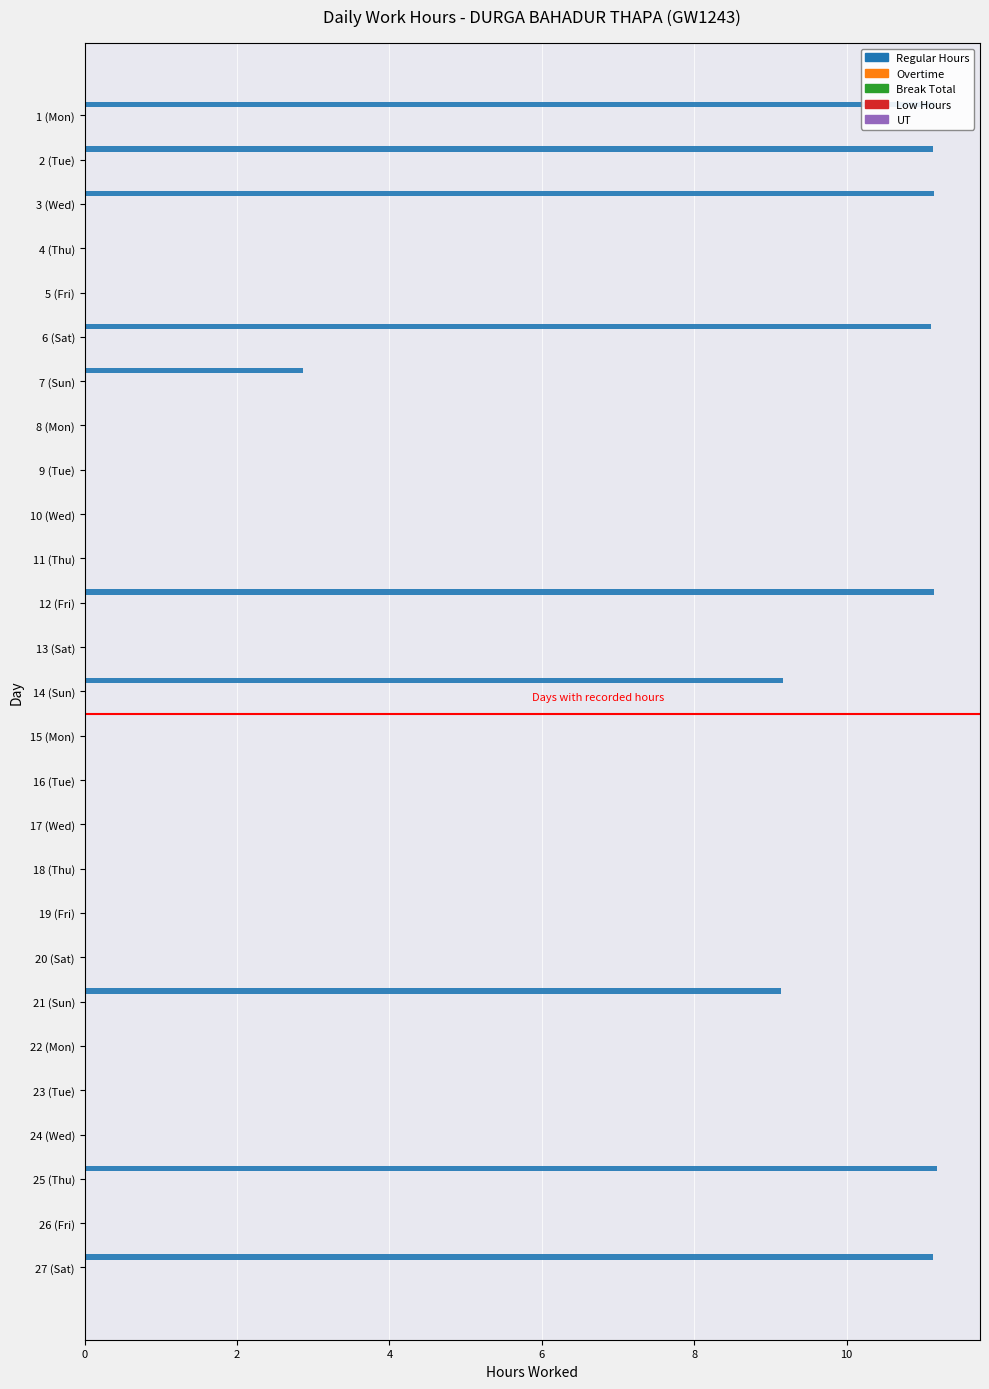

How many distinct data groups are displayed?

1